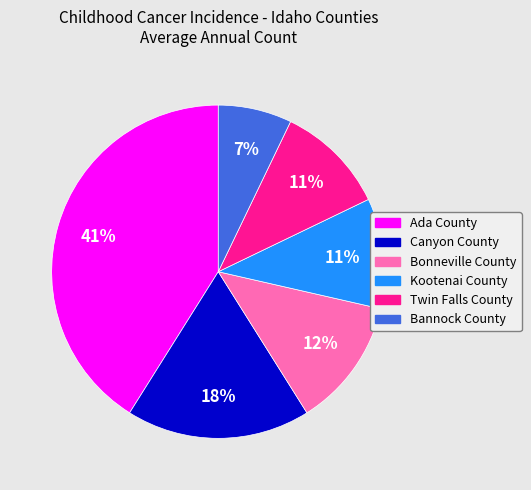

True or false: Kootenai County accounts for 18% of the total.

False